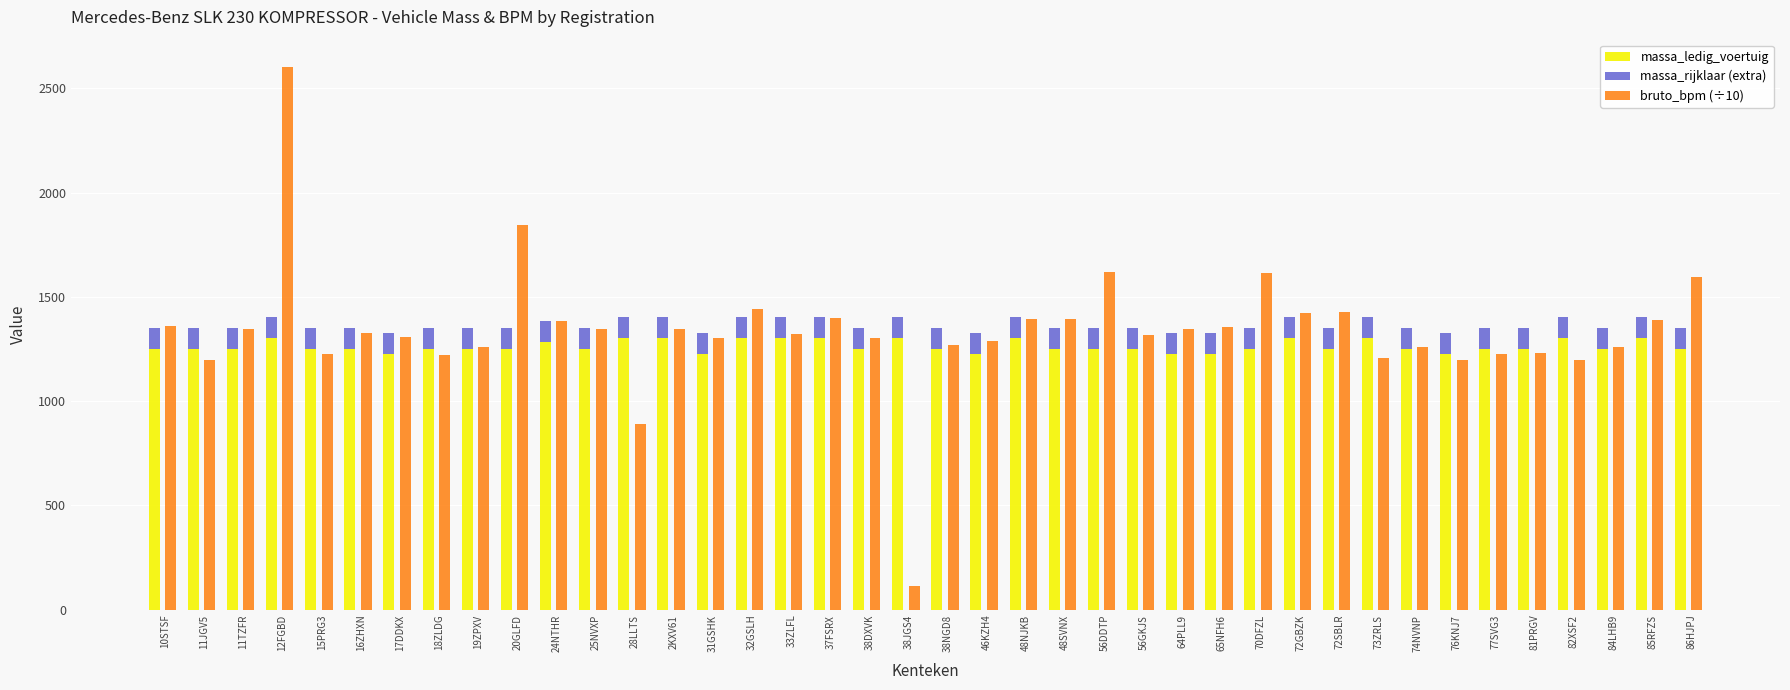

At how many categories does at least one series exceed 2529?

1